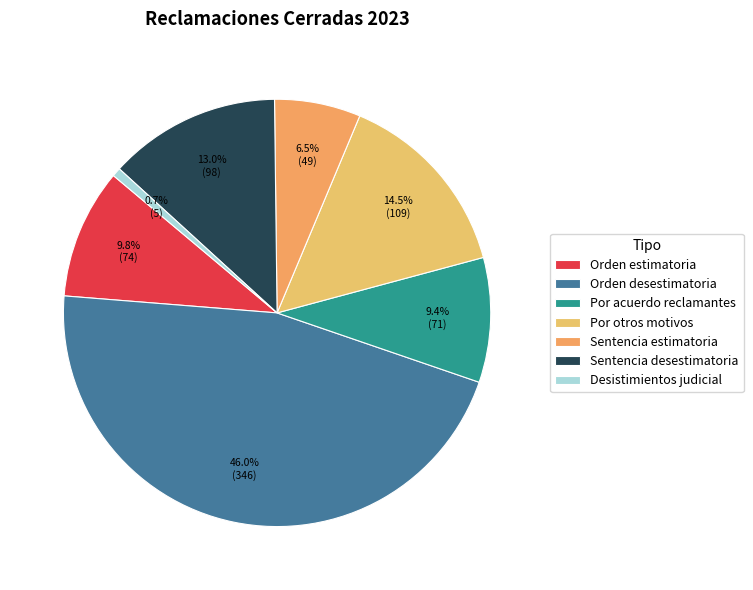

What is the ratio of the value at Por otros motivos to the value at Orden desestimatoria?

0.3